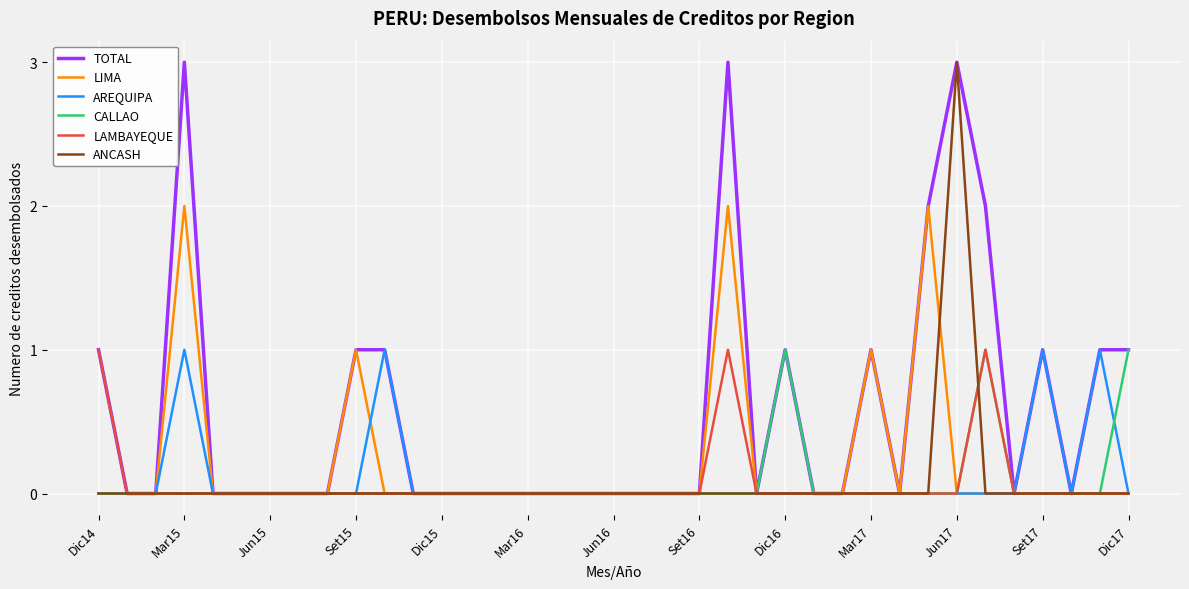

Which series has the largest total across all categories?

TOTAL